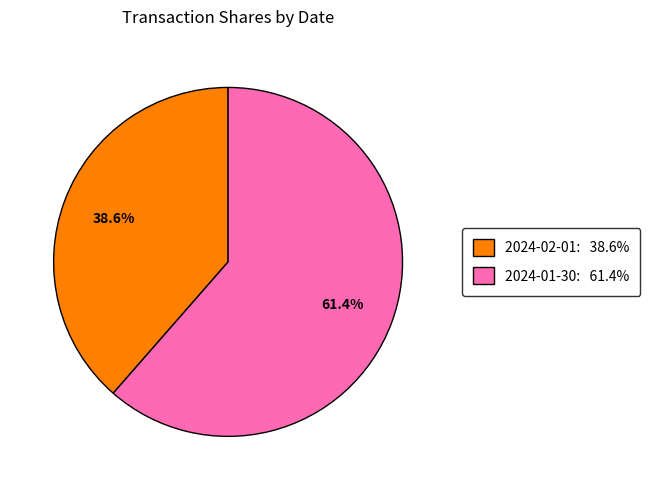

Is there a majority slice in this chart?

Yes